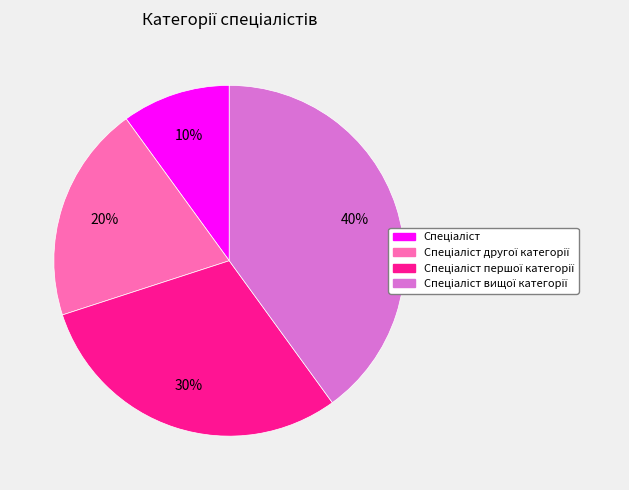

How many segments does this pie chart have?

4